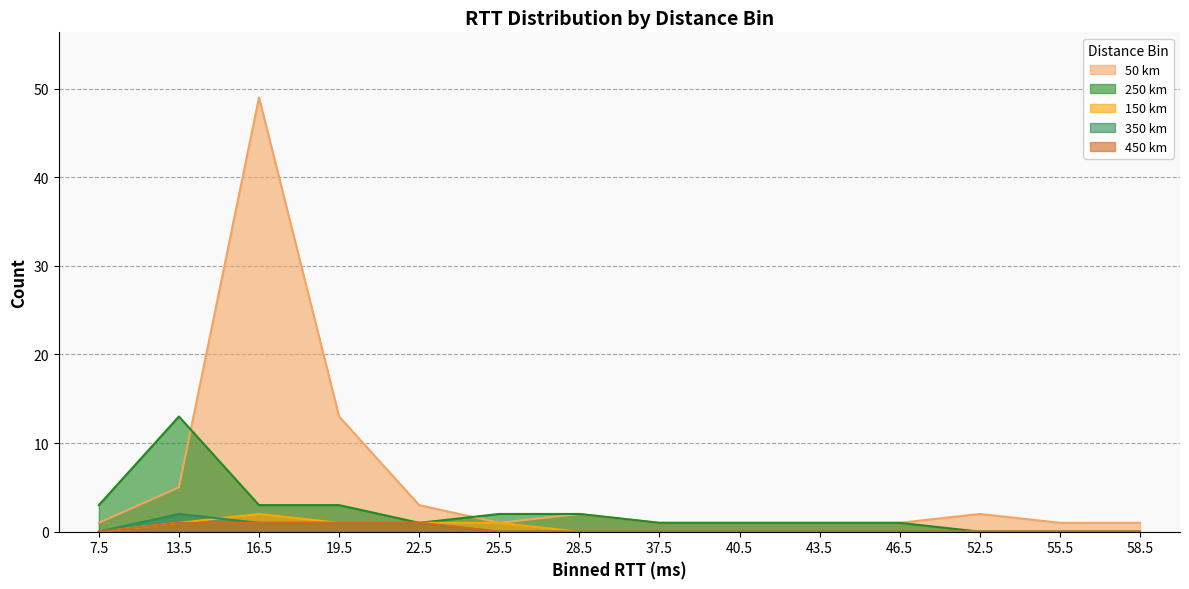

The value of 250 km at 46.5 is 1. True or false?

True